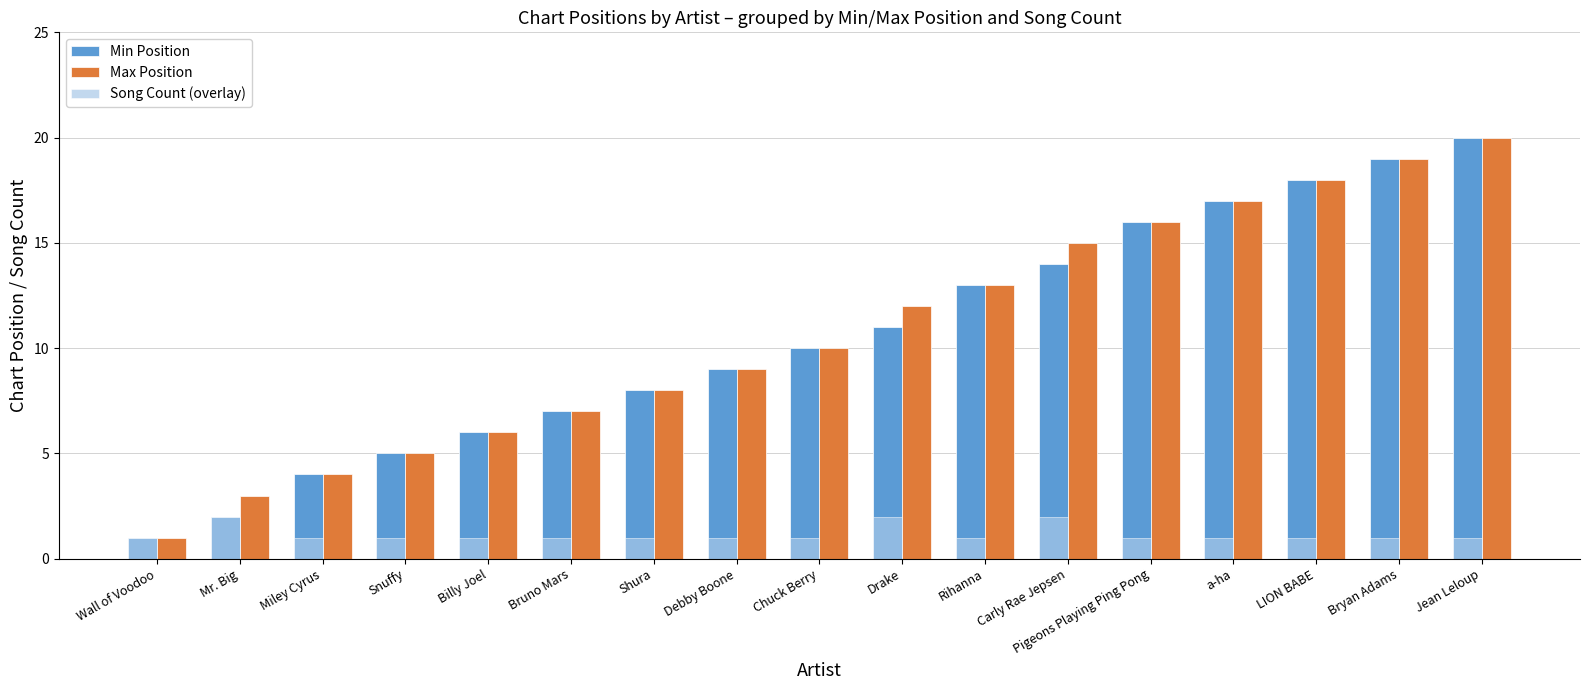

How many values in the Min Position series are below 10?

8